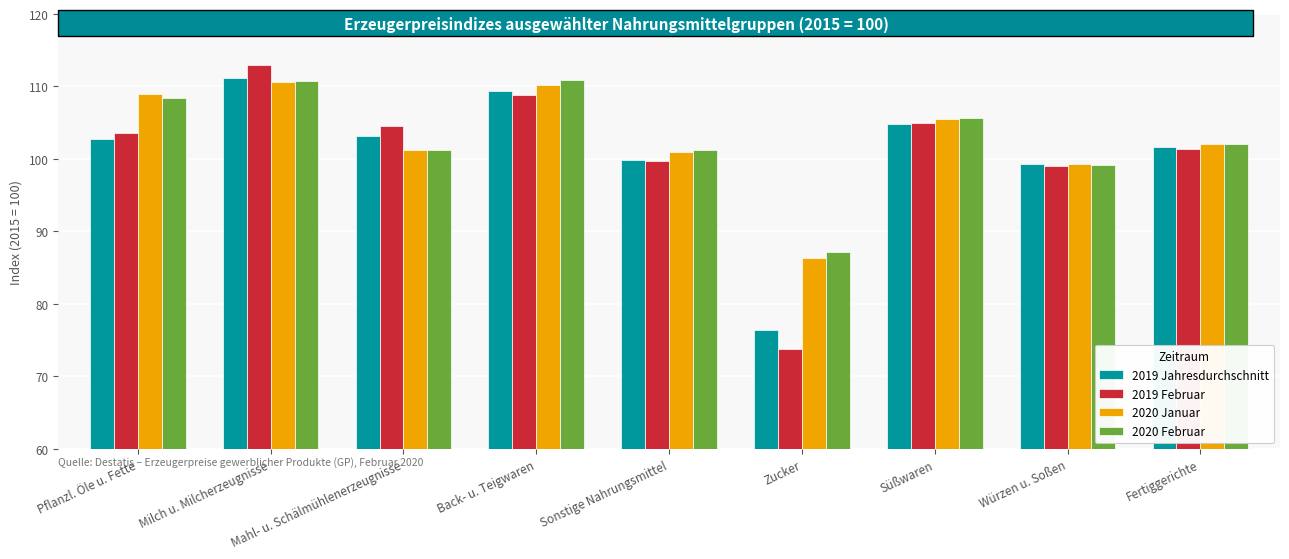

Does the chart contain any negative values?

No